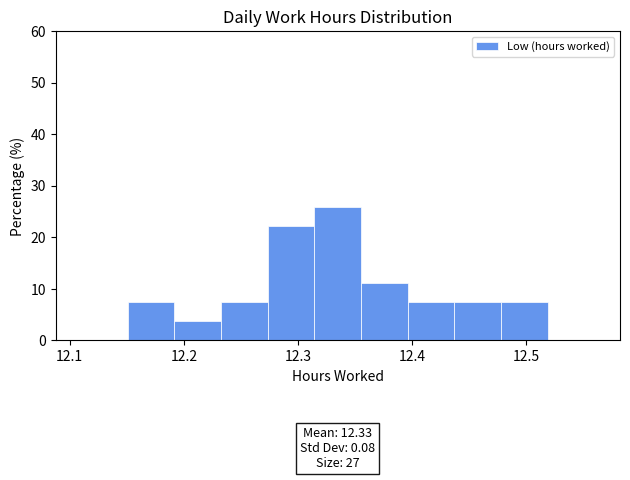

Which range on the x-axis has the tallest bar?

12.31 to 12.36